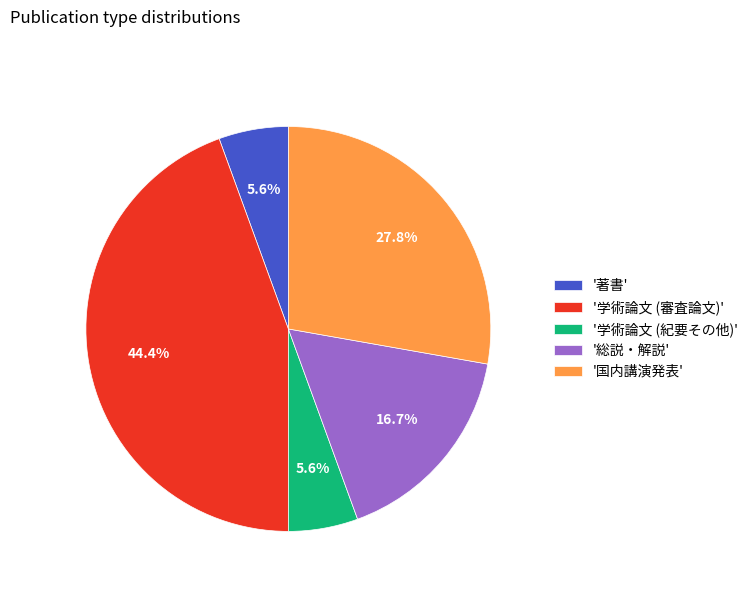

What is the ratio of the value at '著書' to the value at '学術論文 (紀要その他)'?

1.0